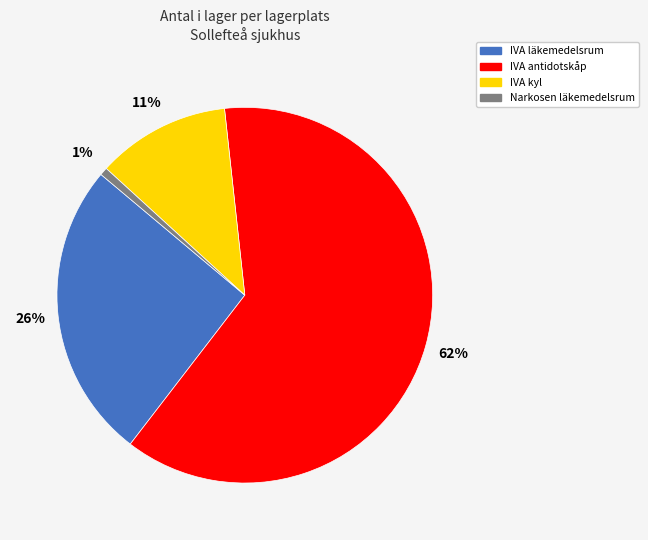

To the nearest percent, what is the difference between the largest and smallest slice percentages?

61%